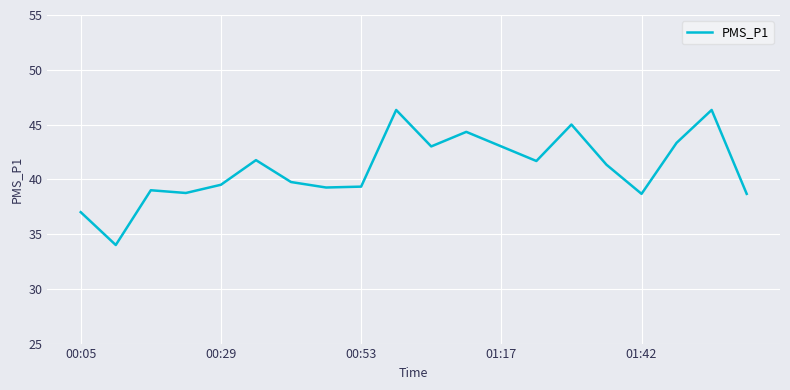

What is the maximum value shown in the chart?

46.3